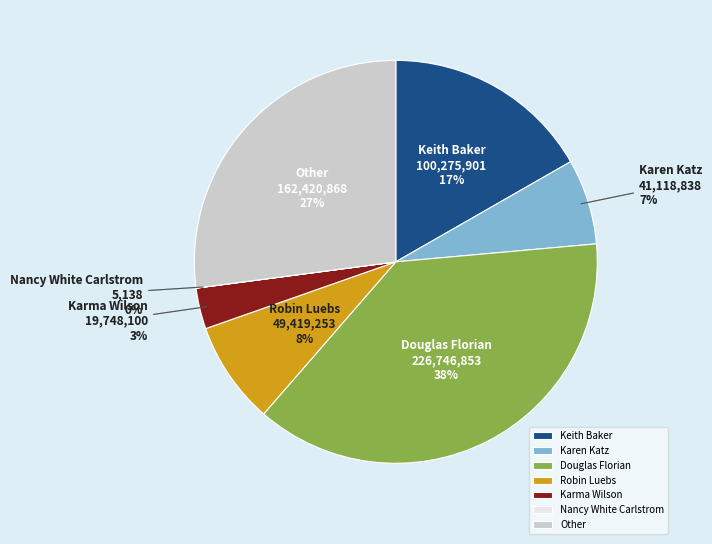

Combined, do Karen Katz and Douglas Florian account for over 50%?

No